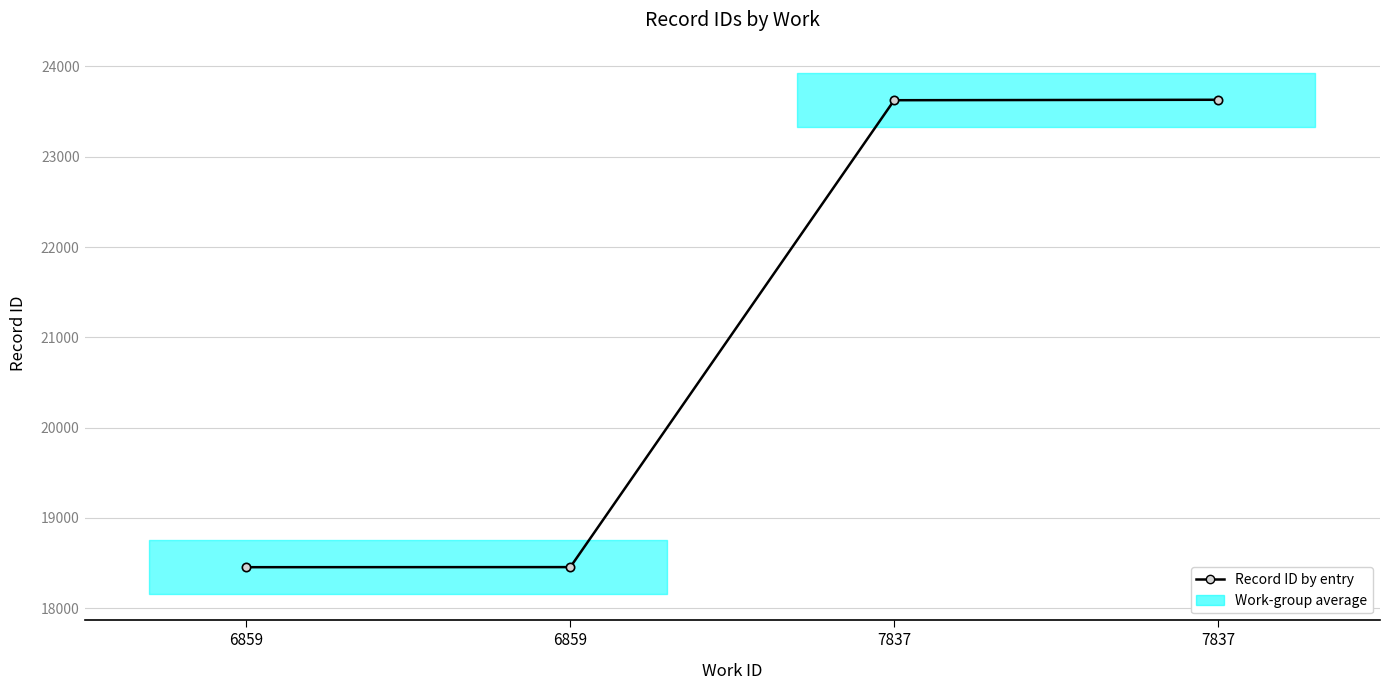

At which label does the data first exceed 23626?

7837